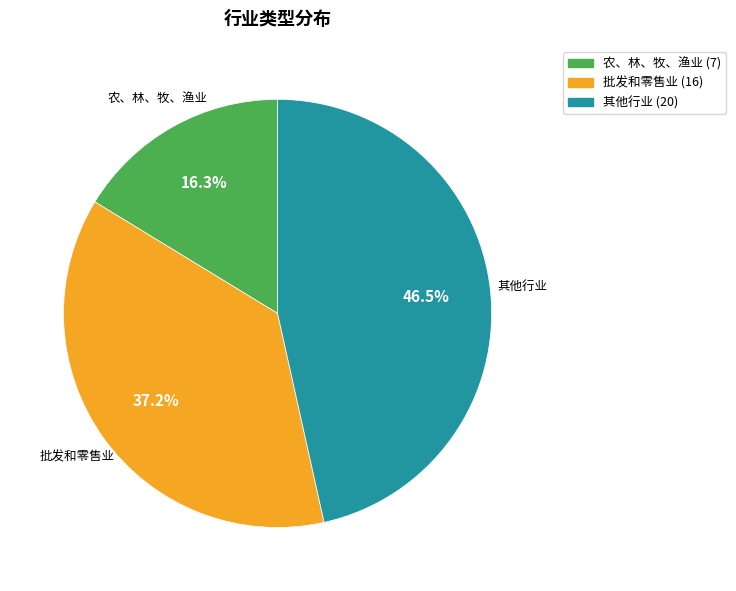

Does any single category account for the majority?

No